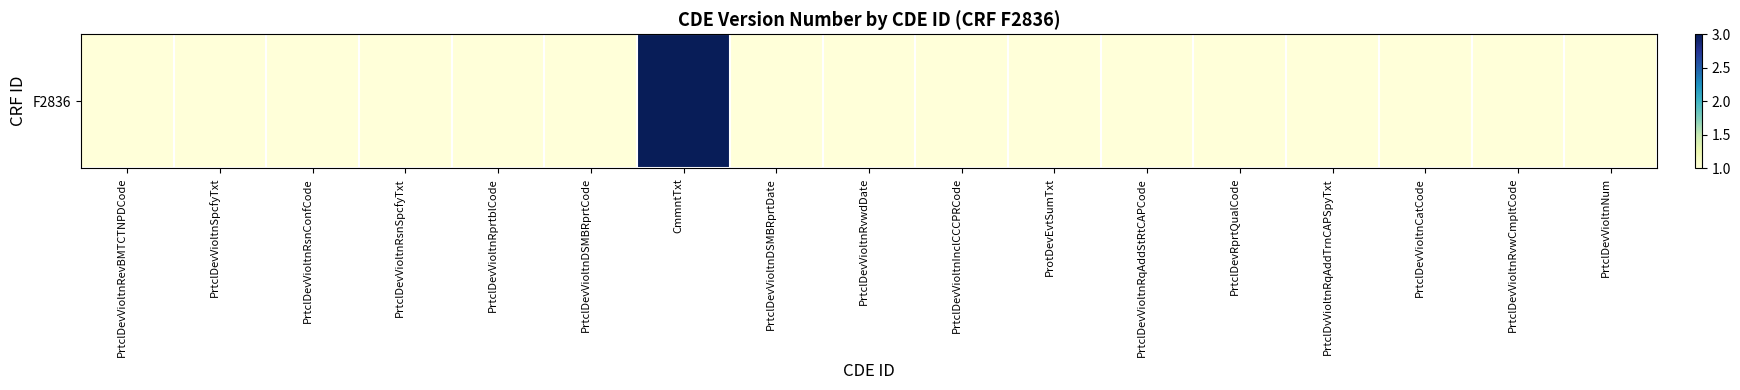

The chart shows a value of 1 at PrtclDevVioltnDSMBRprtDate. True or false?

True